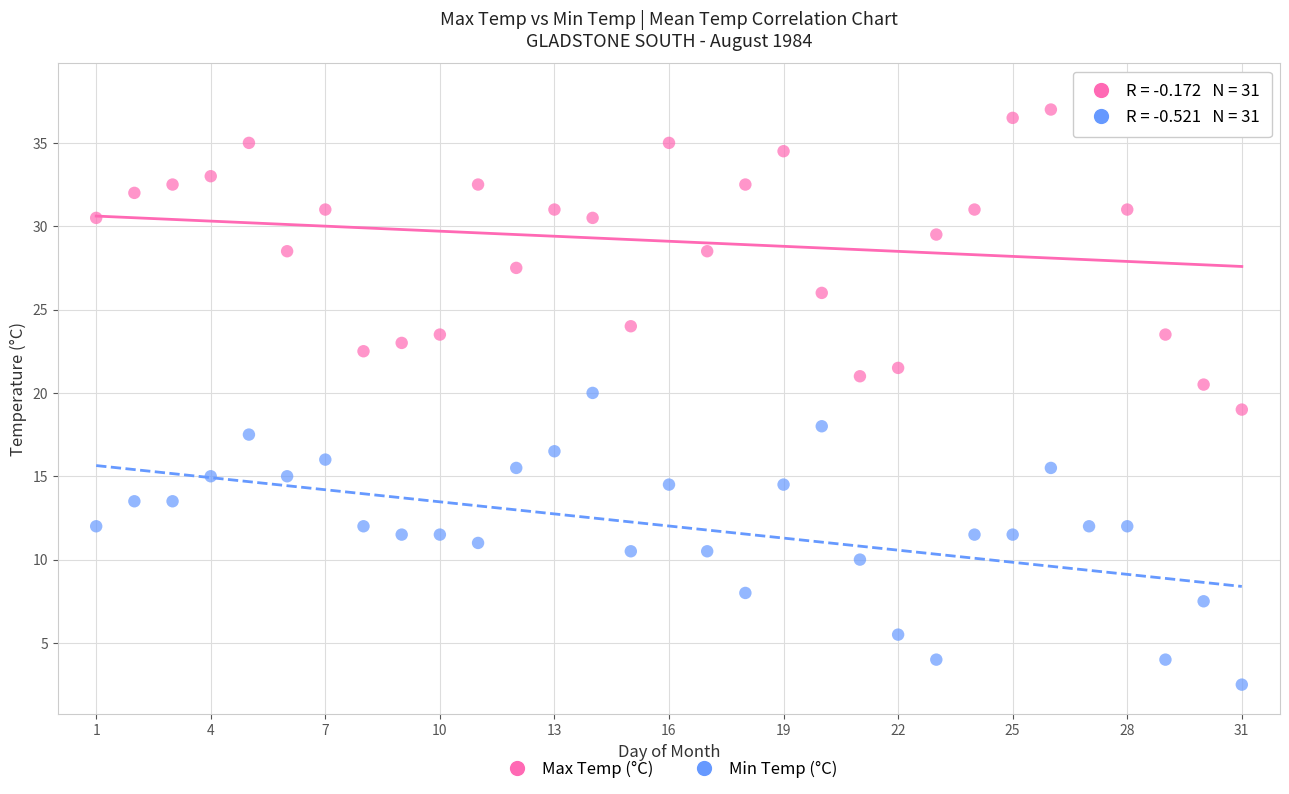

Which series reaches the minimum Y coordinate?

Min Temp (°C)